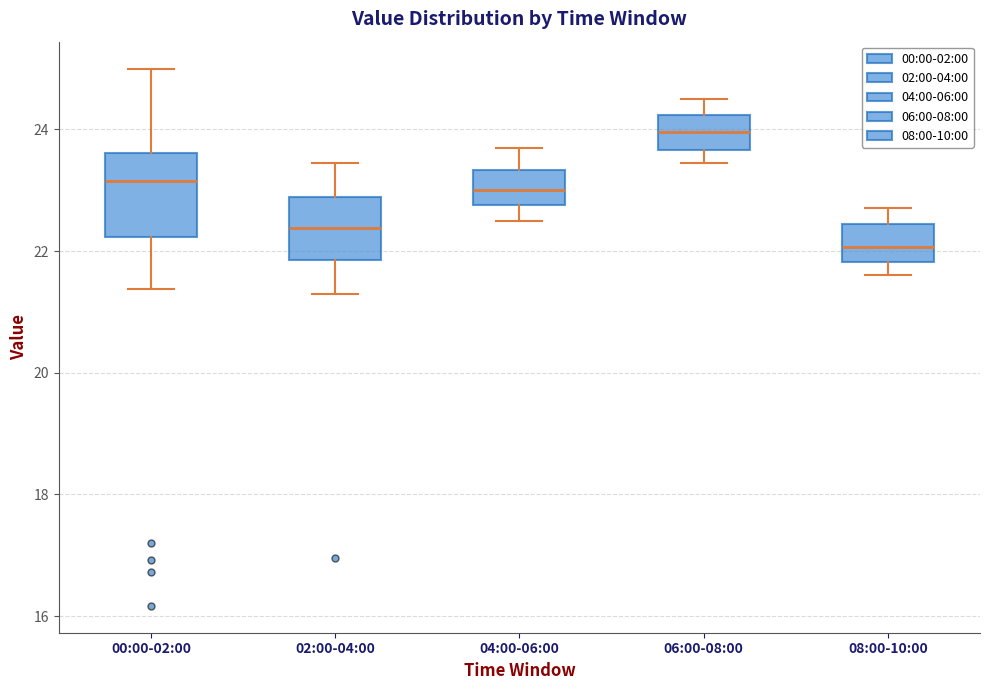

Reading left to right, read every box against the y-axis: the position of its median line, the range the box covers, and the ends of its whiskers. The values are not printed on the chart, so give them approximately, as read against the axis.

00:00-02:00: median 23.2, box 22.2 to 23.6, whiskers 21.4 to 25.0
02:00-04:00: median 22.4, box 21.8 to 22.8, whiskers 21.4 to 23.4
04:00-06:00: median 23.0, box 22.8 to 23.4, whiskers 22.6 to 23.8
06:00-08:00: median 24.0, box 23.6 to 24.2, whiskers 23.4 to 24.6
08:00-10:00: median 22.0, box 21.8 to 22.4, whiskers 21.6 to 22.8